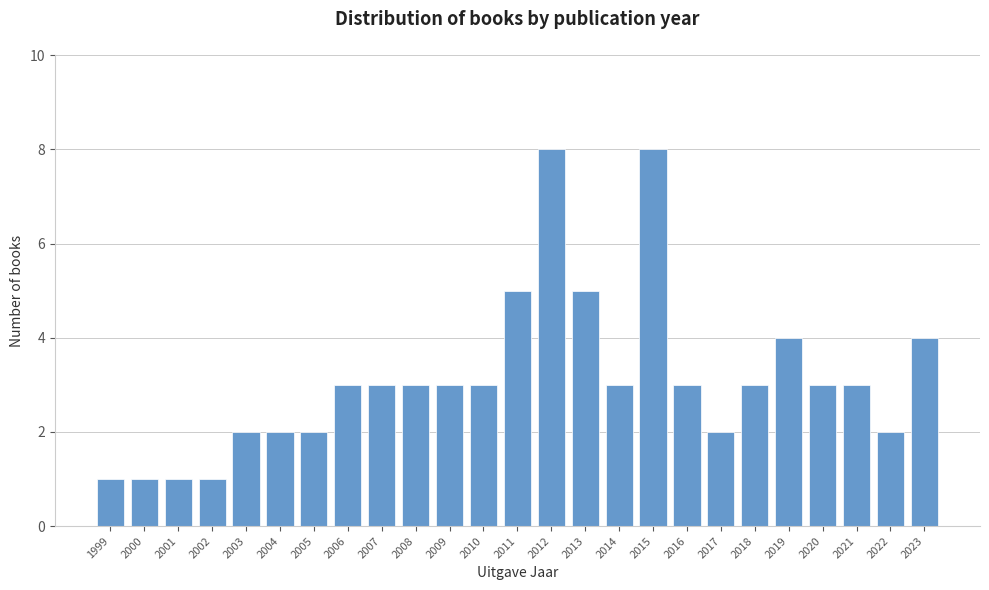

Reading left to right, transcribe all the data shown in this chart.

1999=1	2000=1	2001=1	2002=1	2003=2	2004=2	2005=2	2006=3	2007=3	2008=3	2009=3	2010=3	2011=5	2012=8	2013=5	2014=3	2015=8	2016=3	2017=2	2018=3	2019=4	2020=3	2021=3	2022=2	2023=4